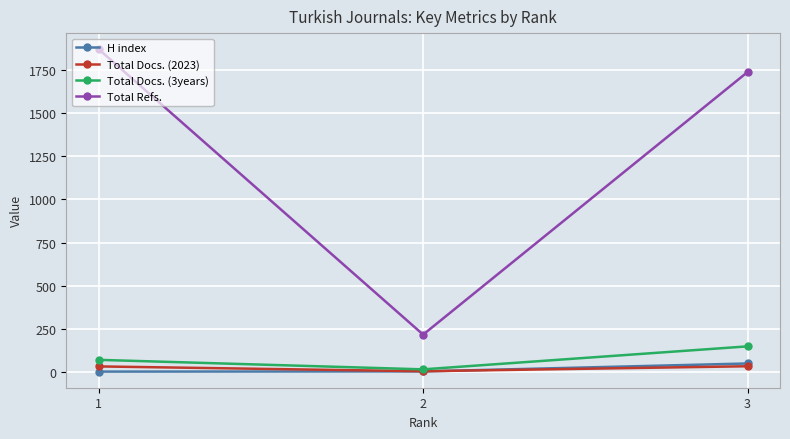

What is the average value of the Total Refs. series?

1275